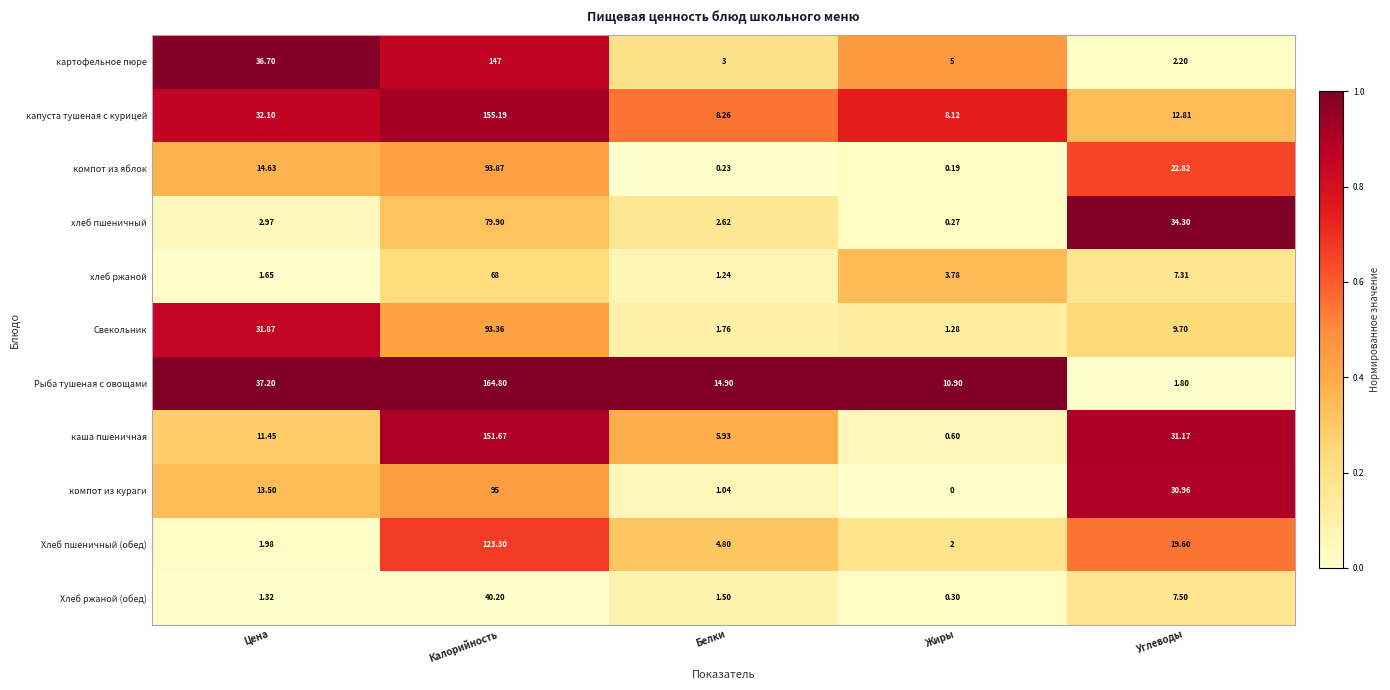

List the labels in order of компот из кураги value, smallest first.

Жиры, Белки, Цена, Углеводы, Калорийность